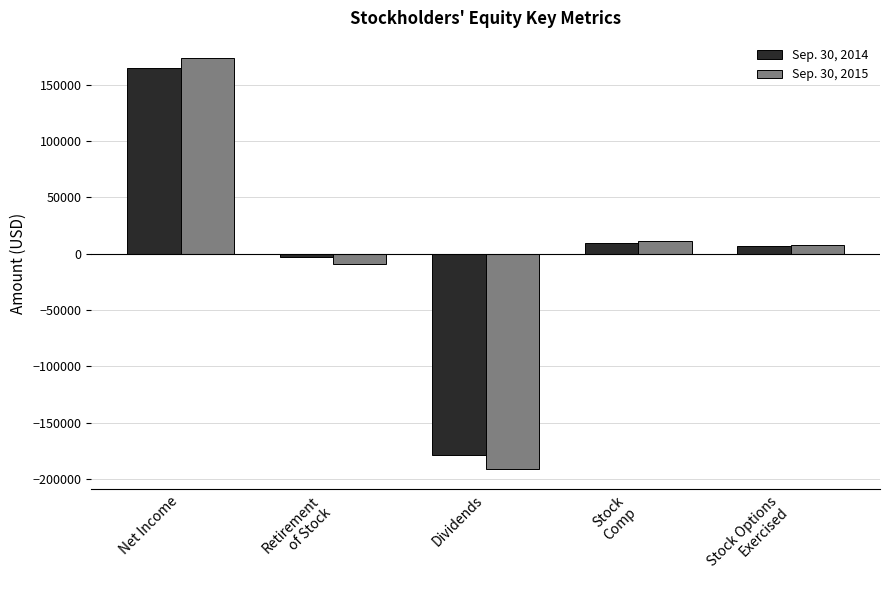

How many values in Sep. 30, 2014 are above zero?

3